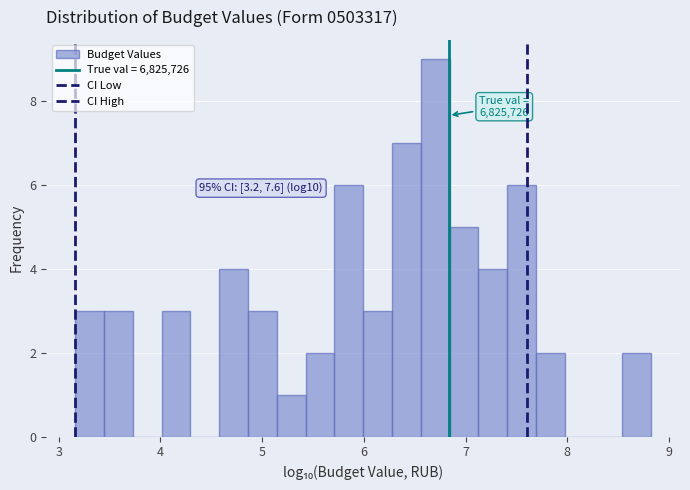

Around what value on the x-axis is the tallest bar? Give the approximate position of its centre, as read against the axis.

6.7